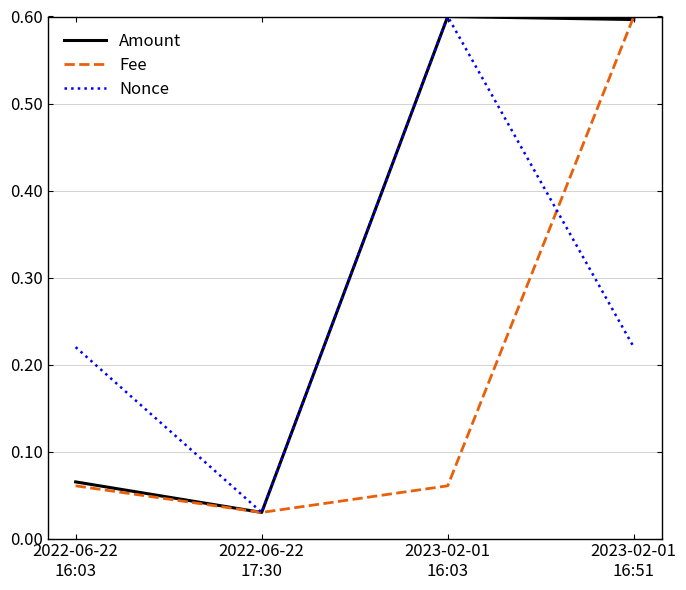

What is the maximum value shown in the chart?

0.6